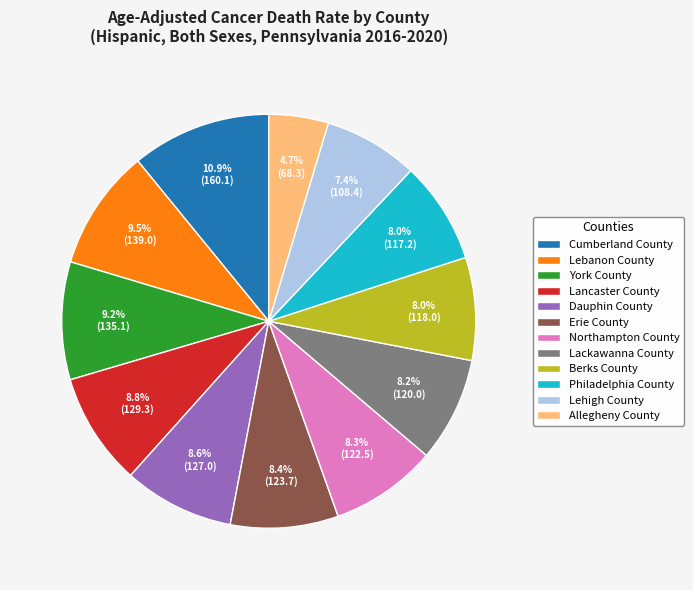

Which has a higher value, Allegheny County or Lebanon County?

Lebanon County